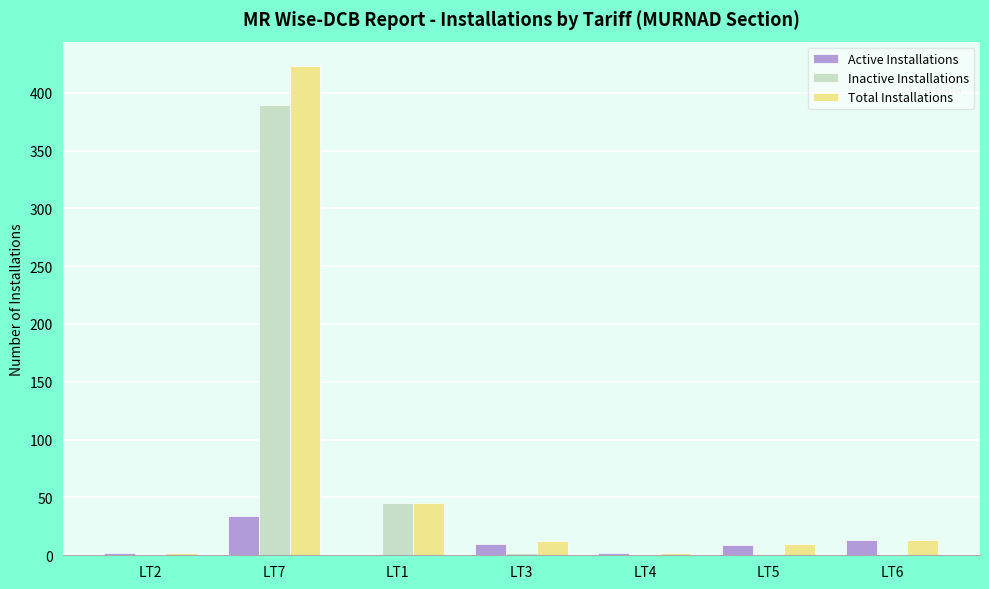

What is the spread (max minus min) of values at LT4?

2